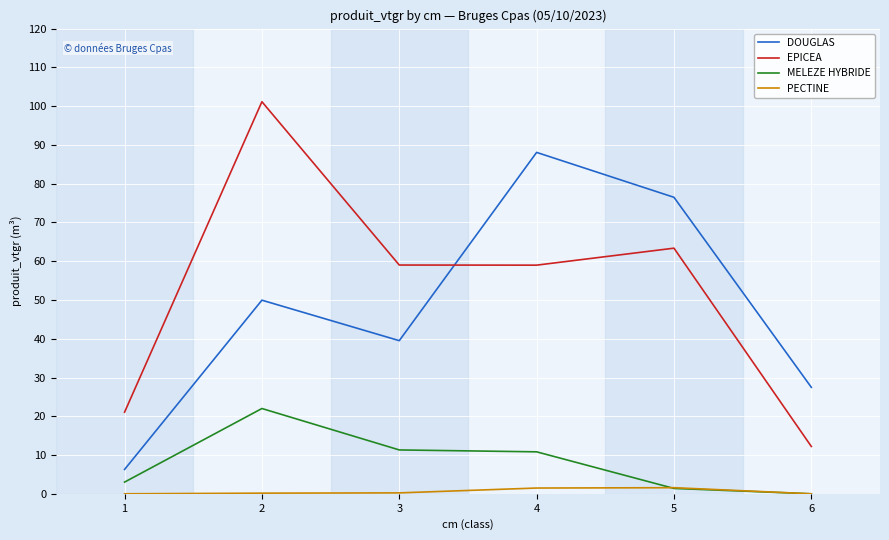

How many lines are shown in the chart?

4